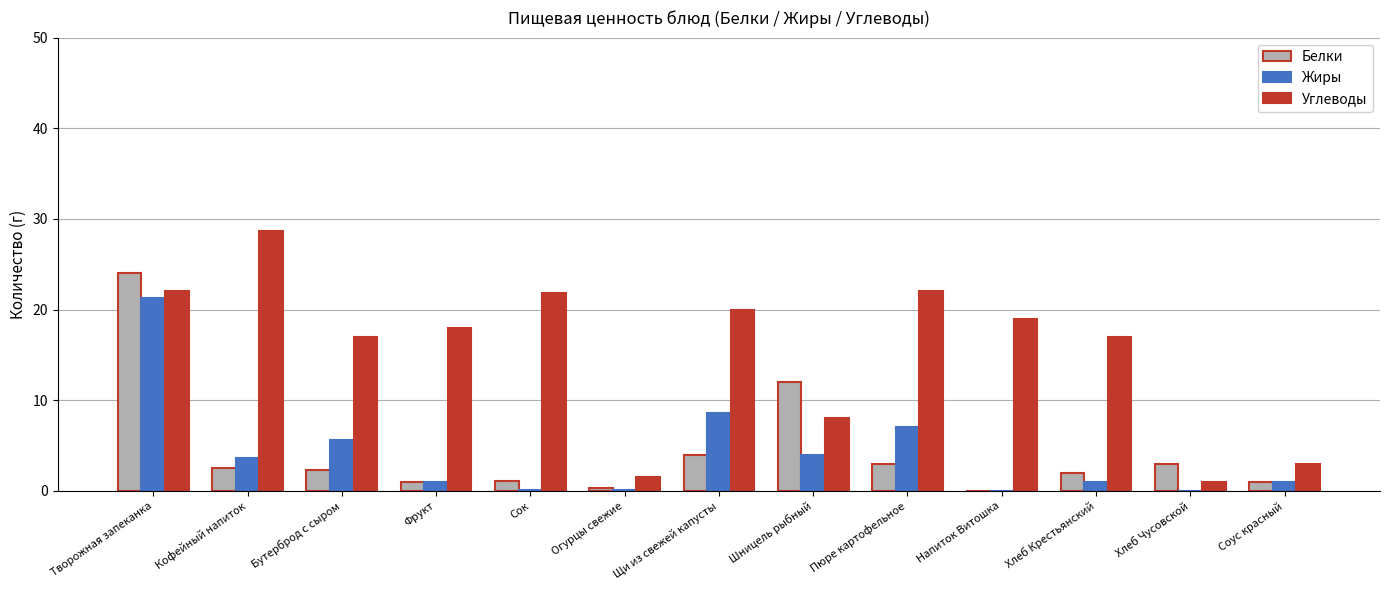

Is it true that Белки equals 2.5 at Кофейный напиток?

True